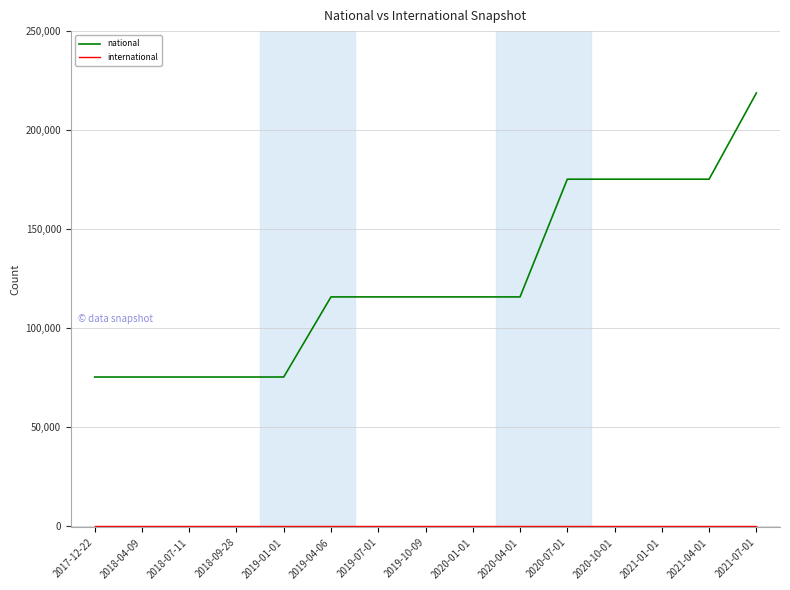

What is the greatest value displayed?

218690